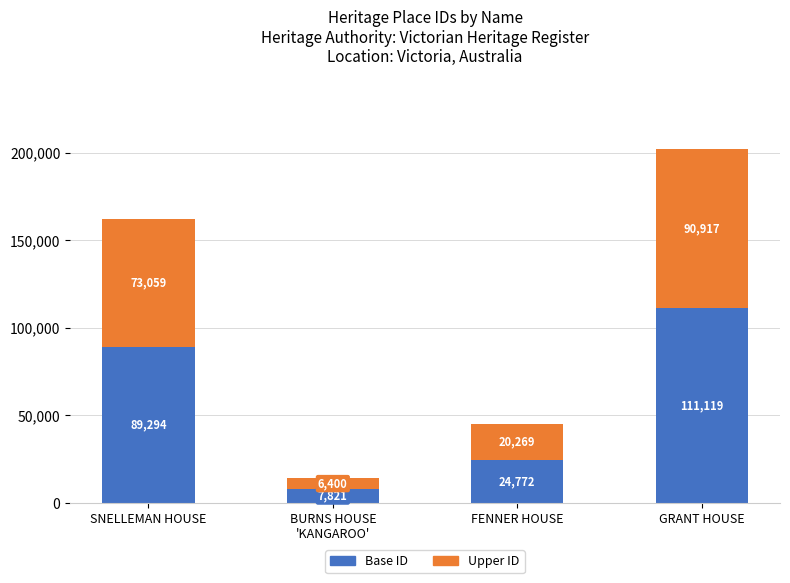

The value of Base ID at FENNER HOUSE is 24772. True or false?

True